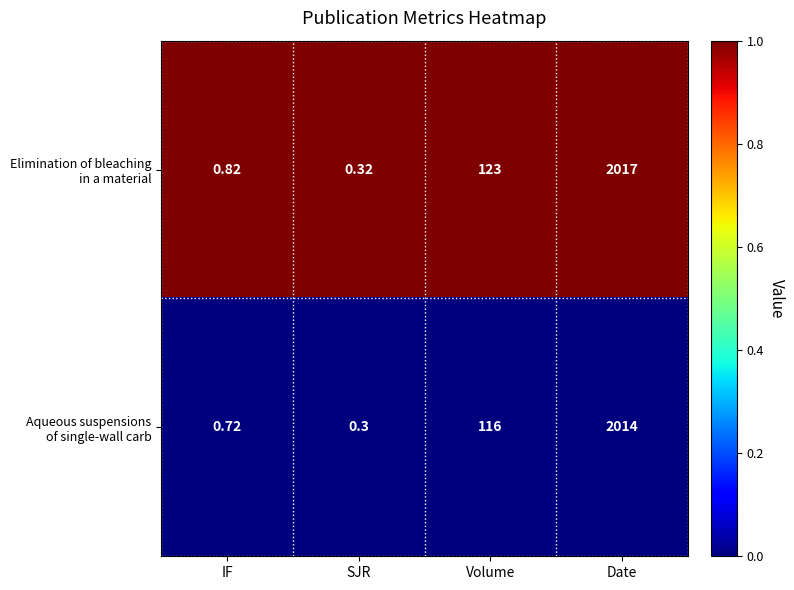

At which category is the sum across all series the highest?

Date